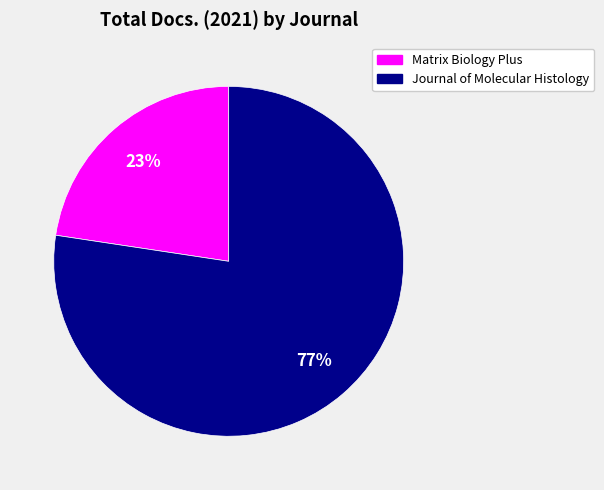

Does Journal of Molecular Histology represent more than half of the total?

Yes